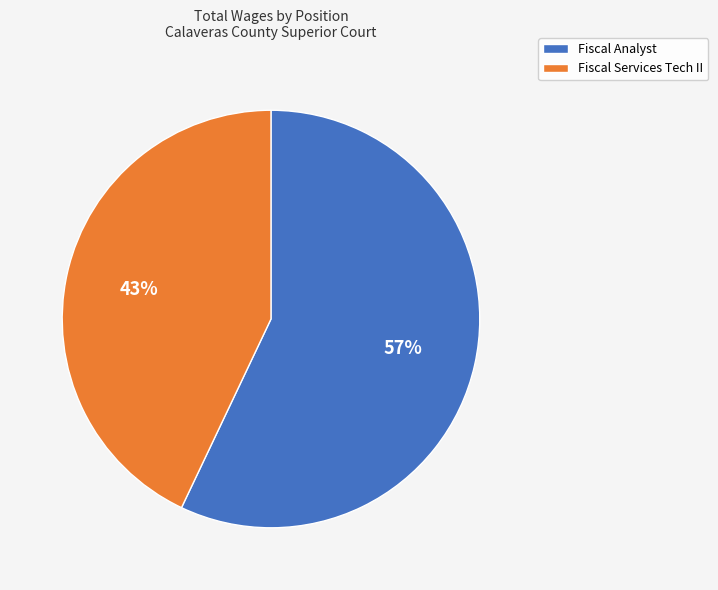

How many slices are in this pie chart?

2